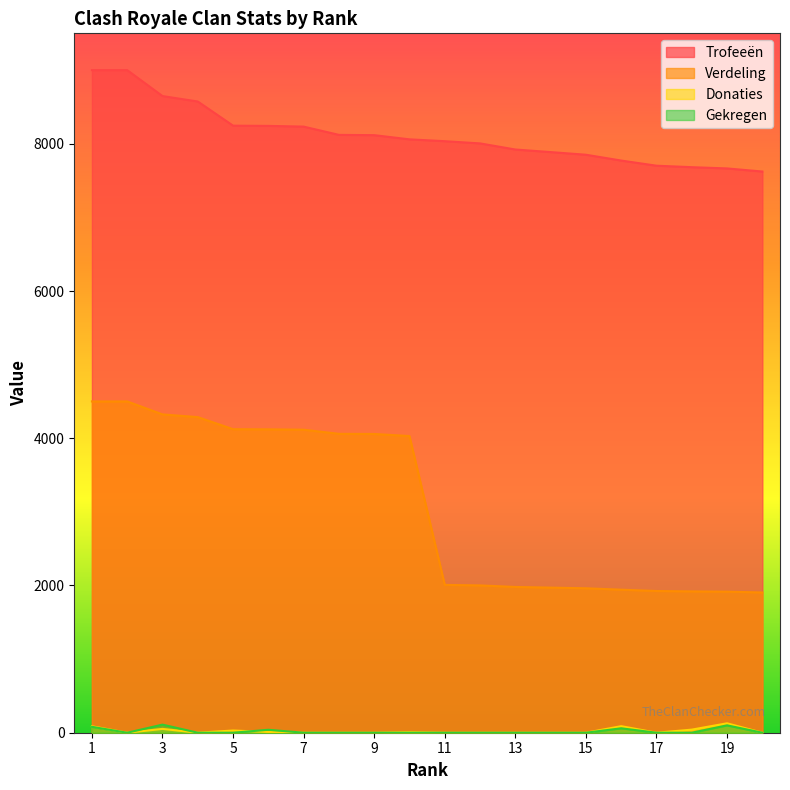

The Donaties series shows 8 at 10. True or false?

True